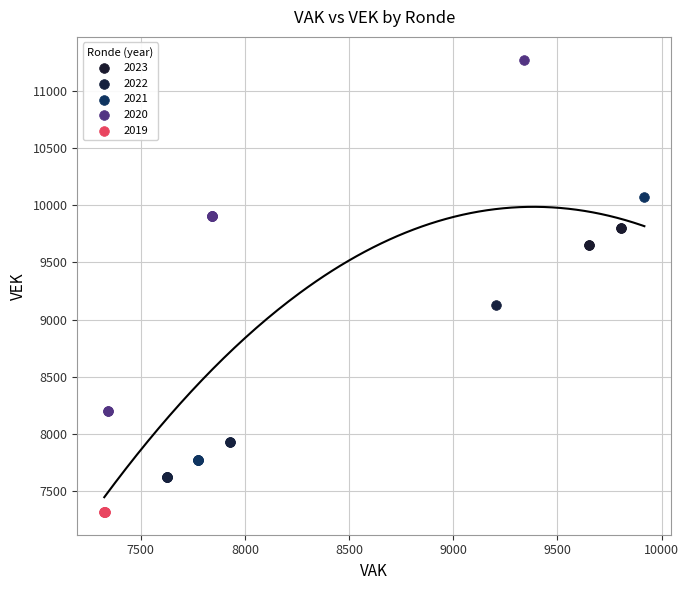

Which series contains the highest Y value?

2020